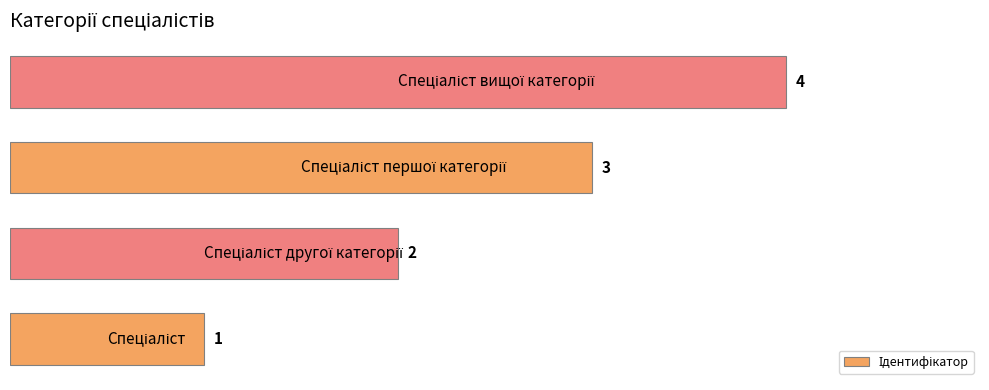

Count the values in the range 2 to 4.

3